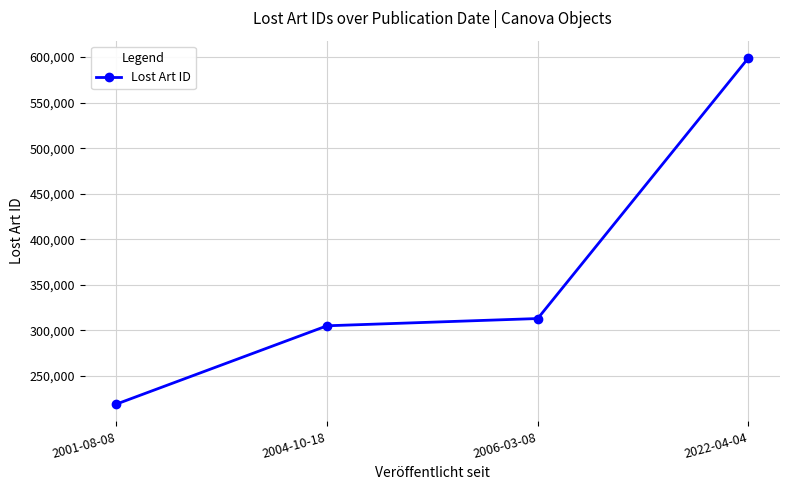

Which has a higher value, 2022-04-04 or 2001-08-08?

2022-04-04